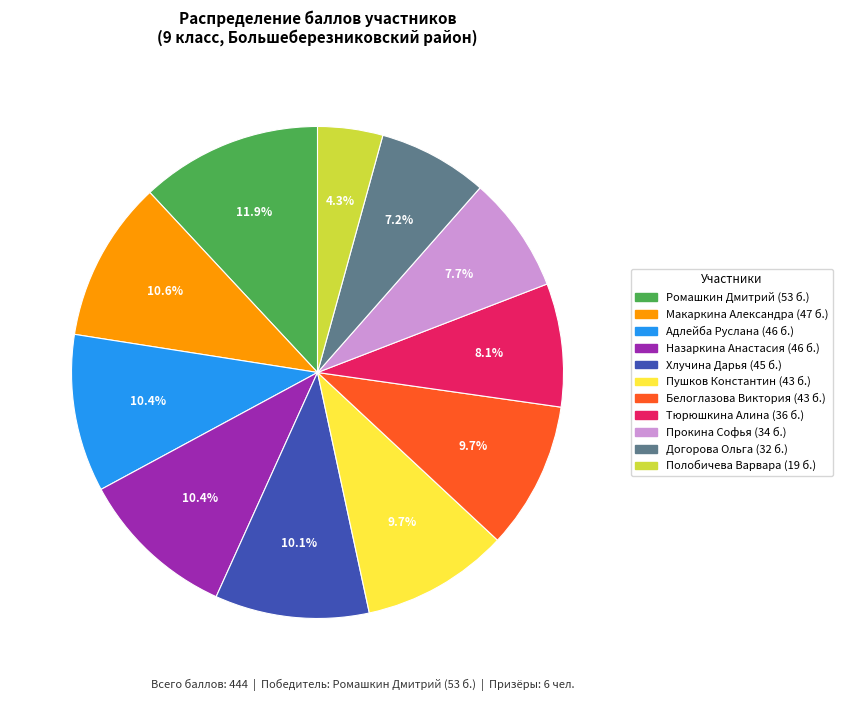

Combined, what portion of the pie is Догорова Ольга and Адлейба Руслана?

17.6%